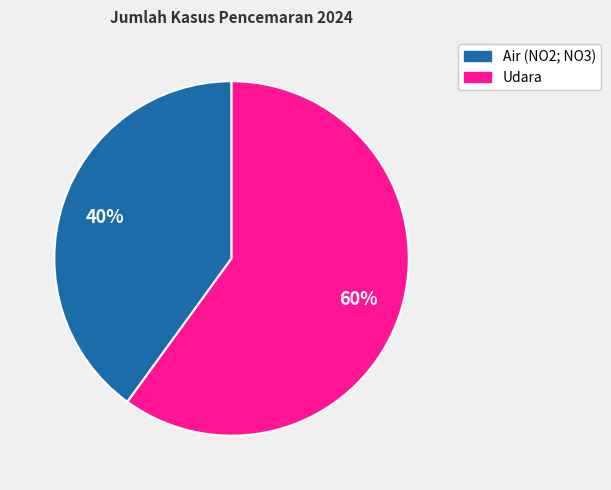

Which slice is the largest?

Udara